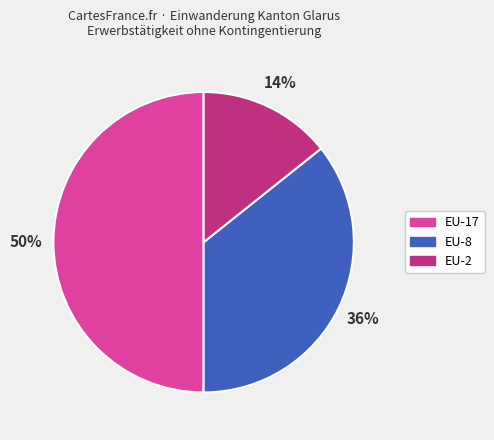

To the nearest percent, what is the difference between the largest and smallest slice percentages?

36%